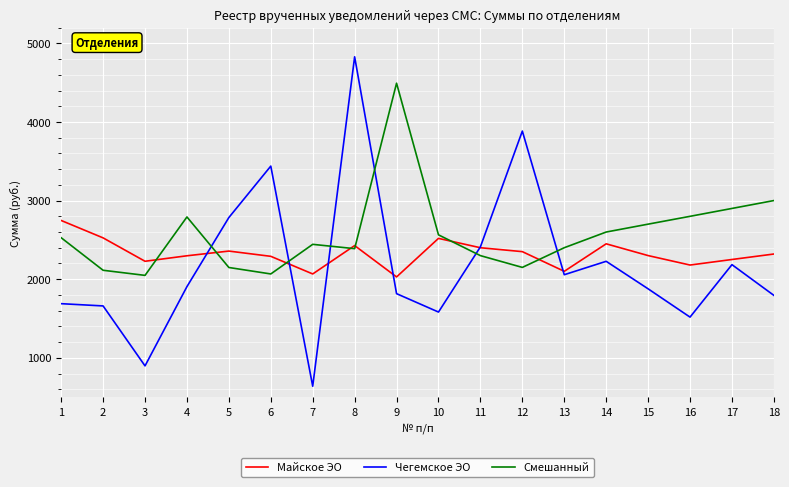

At which category does the chart reach its peak across all series?

8